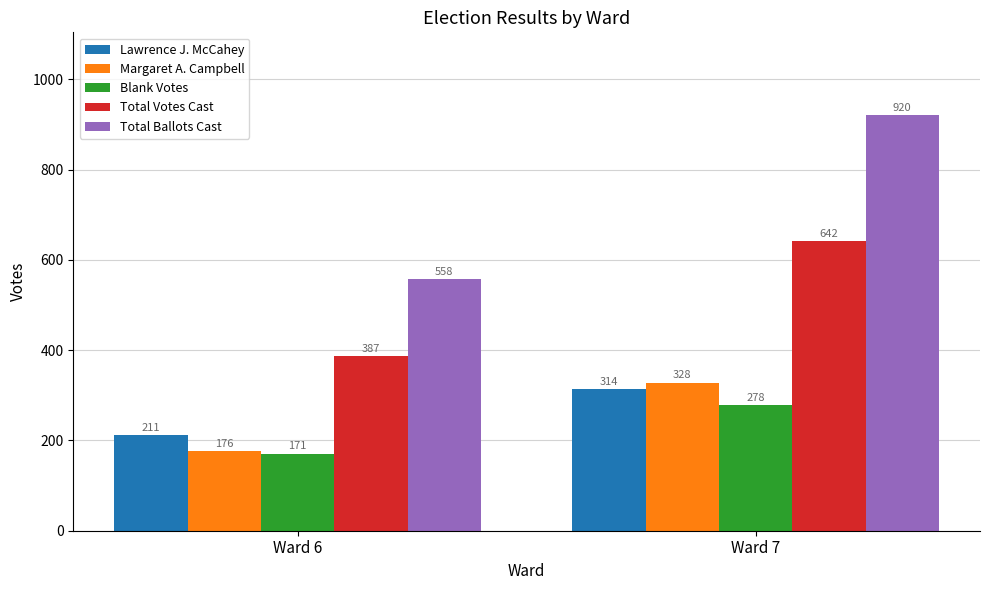

Which category has the lowest value in the Margaret A. Campbell series?

Ward 6